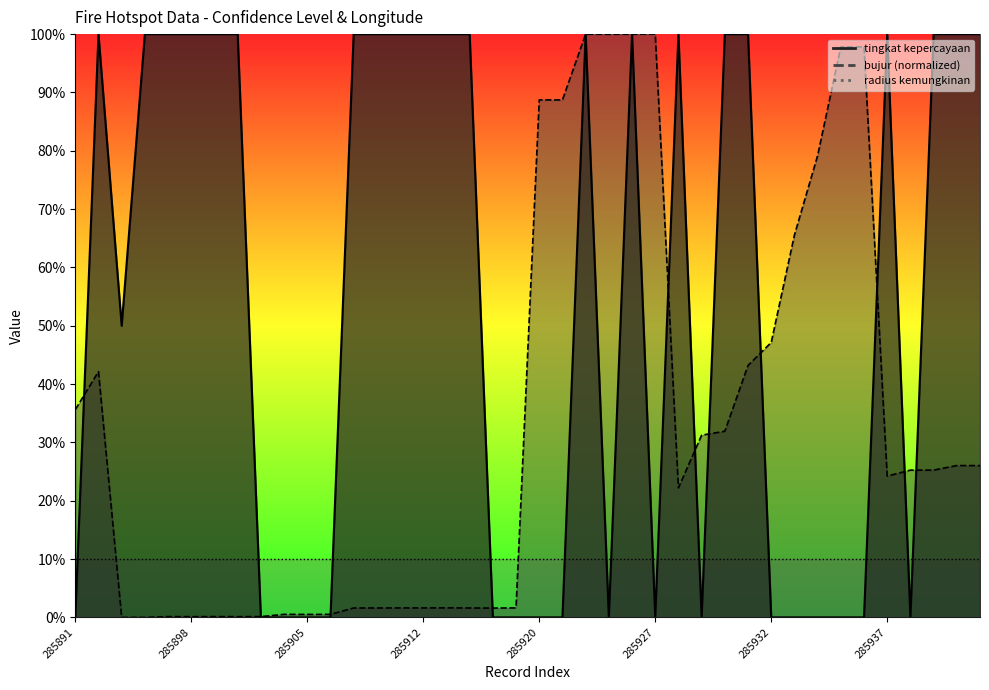

The bujur series shows 0.2 at 285899. True or false?

False